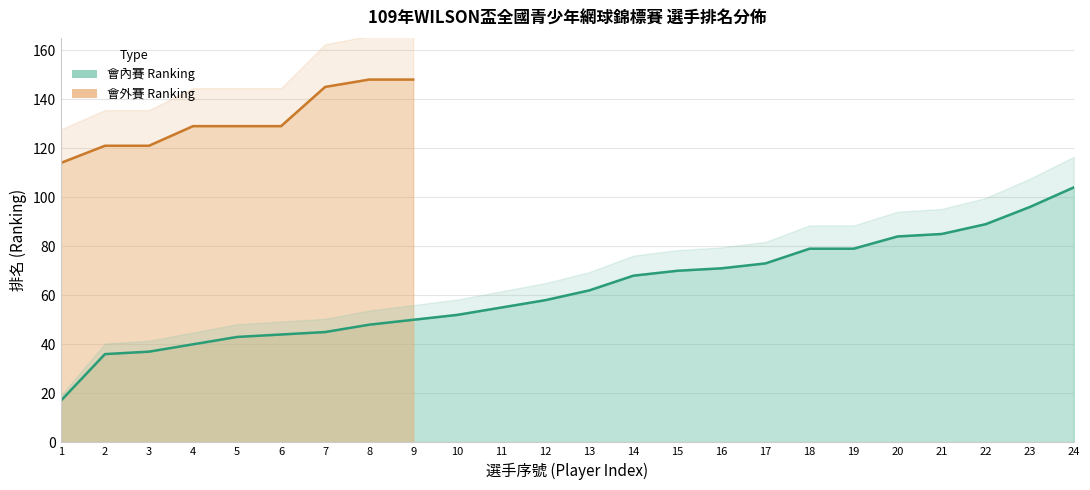

Does the chart display data point markers on the line(s)?

No